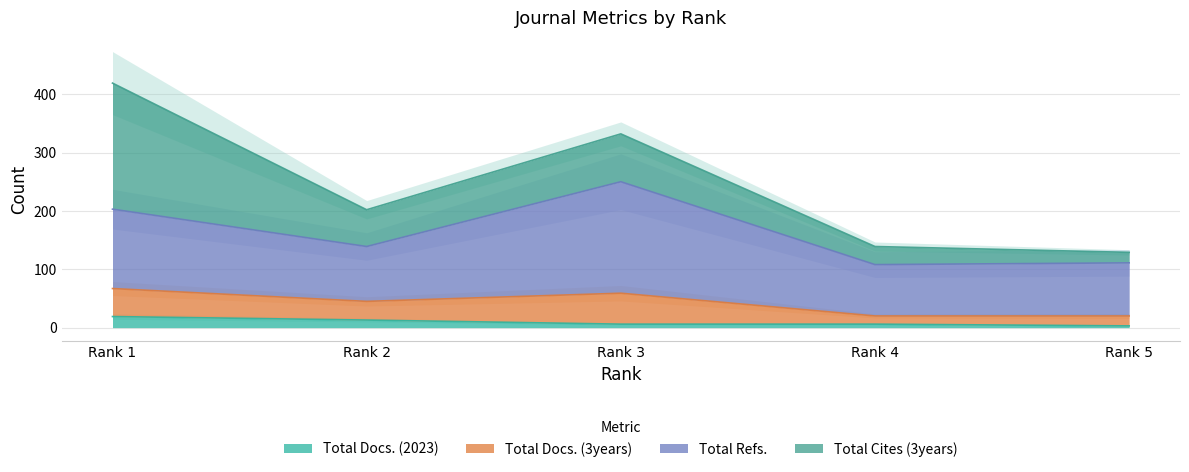

How many values in the Total Cites (3years) series are below 63?

2